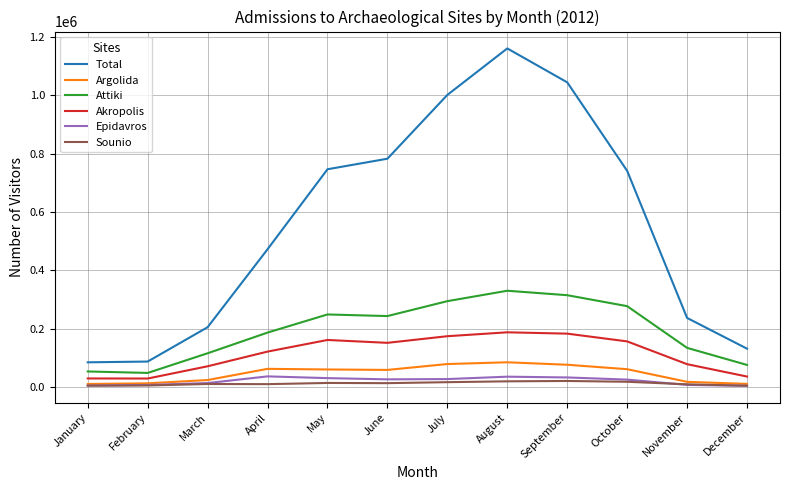

What is the spread (max minus min) of values at July?

985556